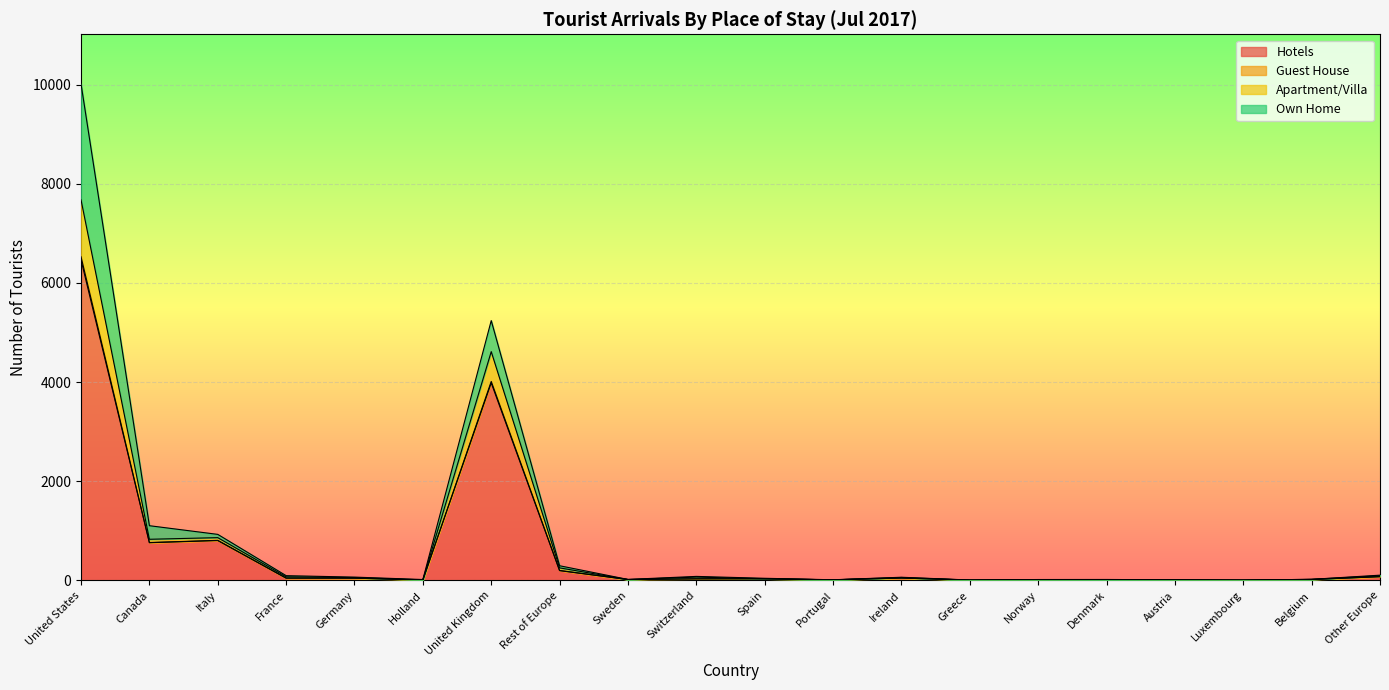

At which label does Hotels reach its peak?

United States